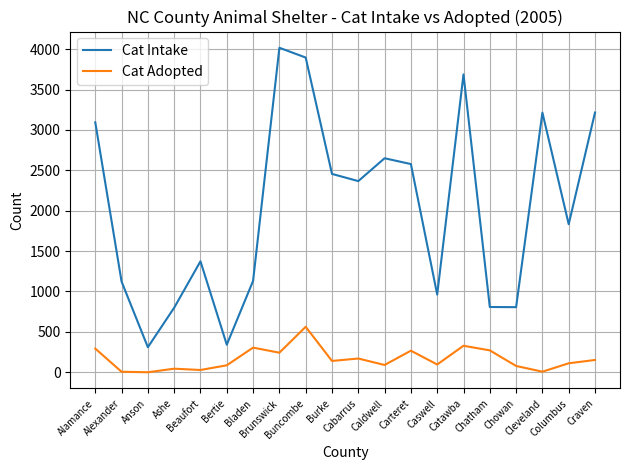

True or false: Cat Intake has a value of 479 at Ashe.

False